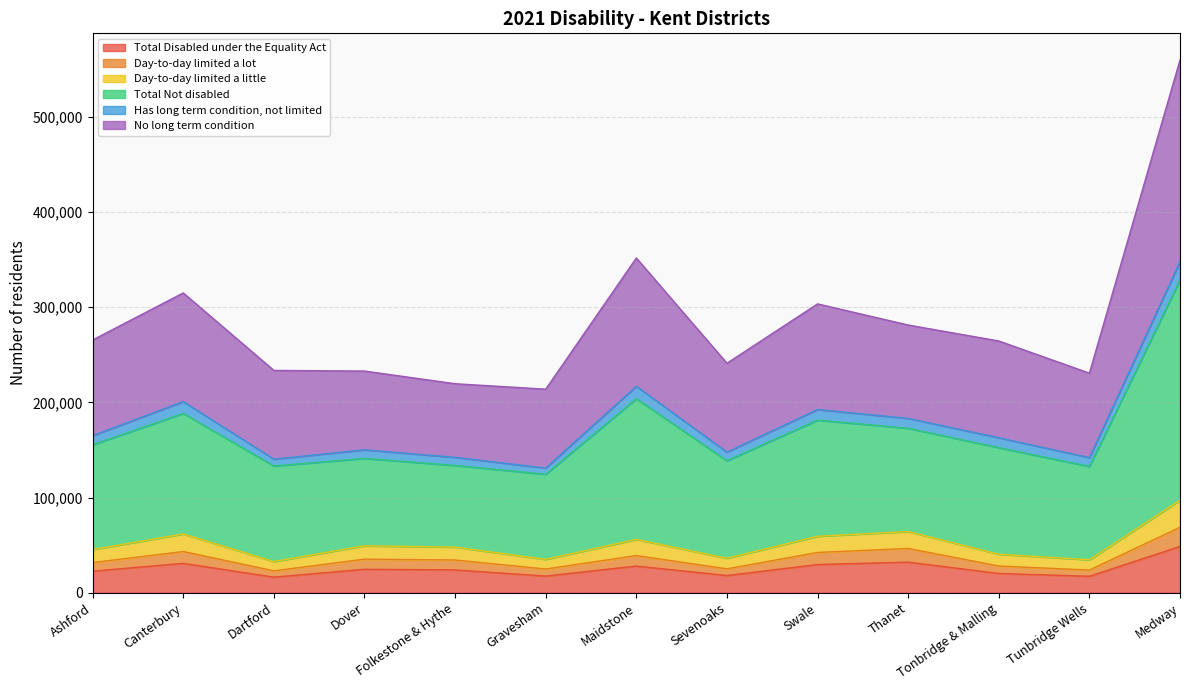

True or false: No long term condition and Total Not disabled cross at least once.

False